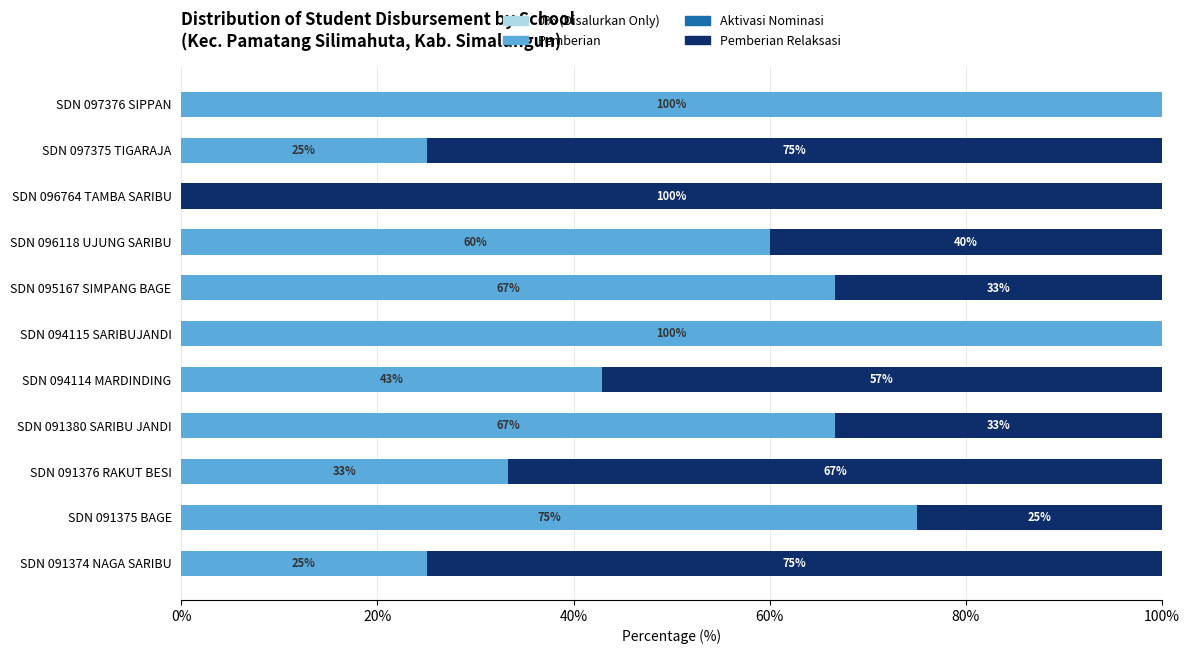

What is the total value across all series at SDN 094114 MARDINDING?

100.0